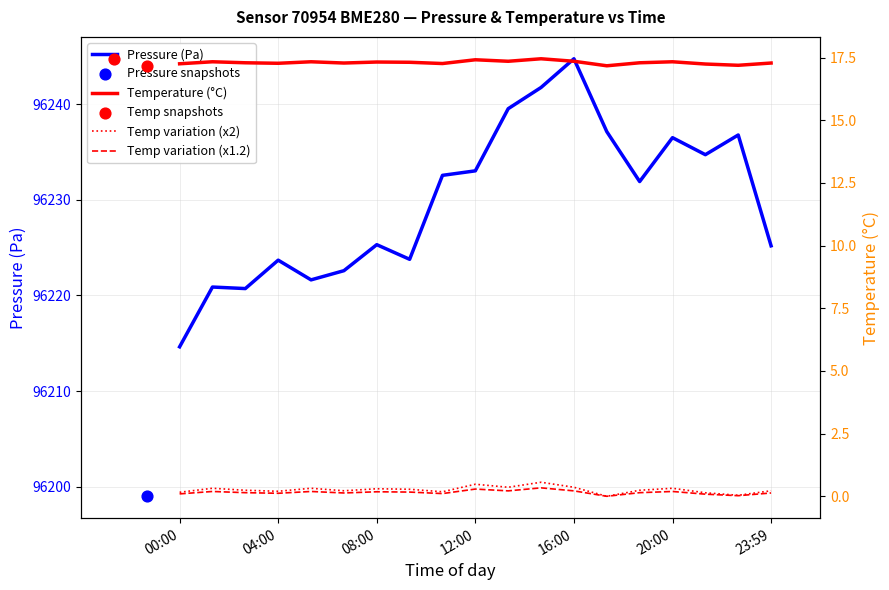

Which series reaches the maximum Y coordinate?

pressure